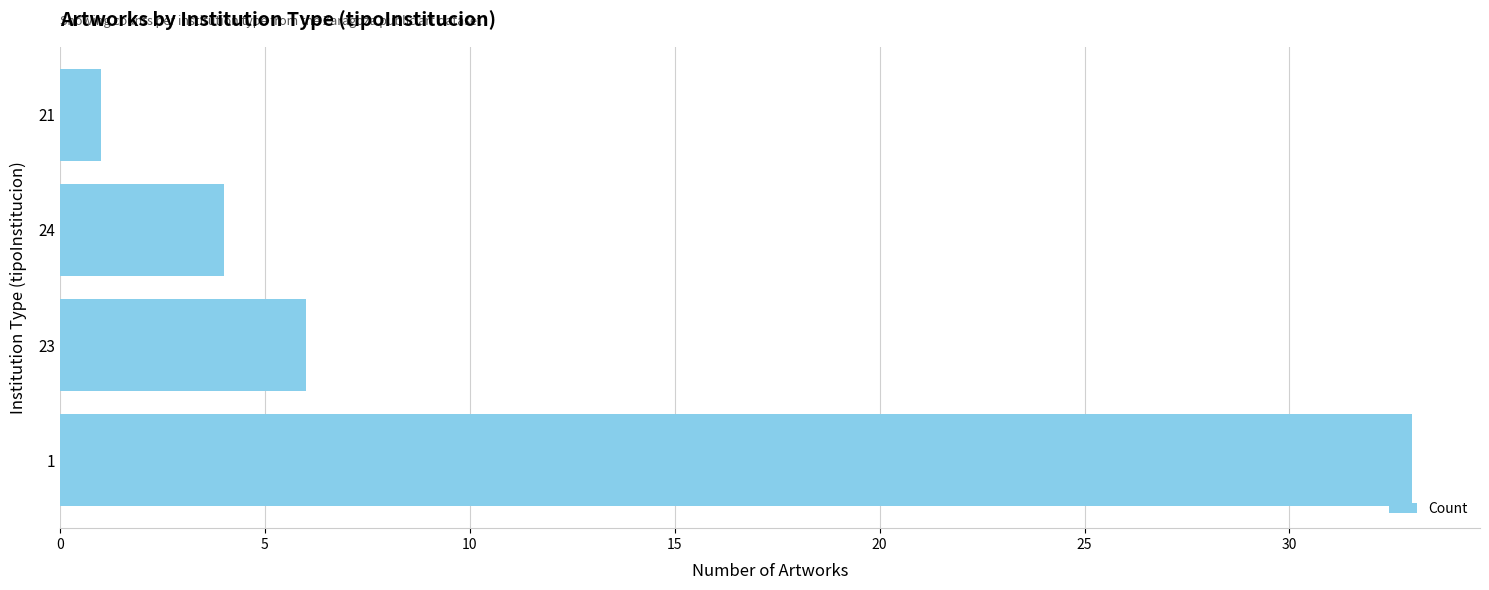

Where is the data nearest to the value 17?

23